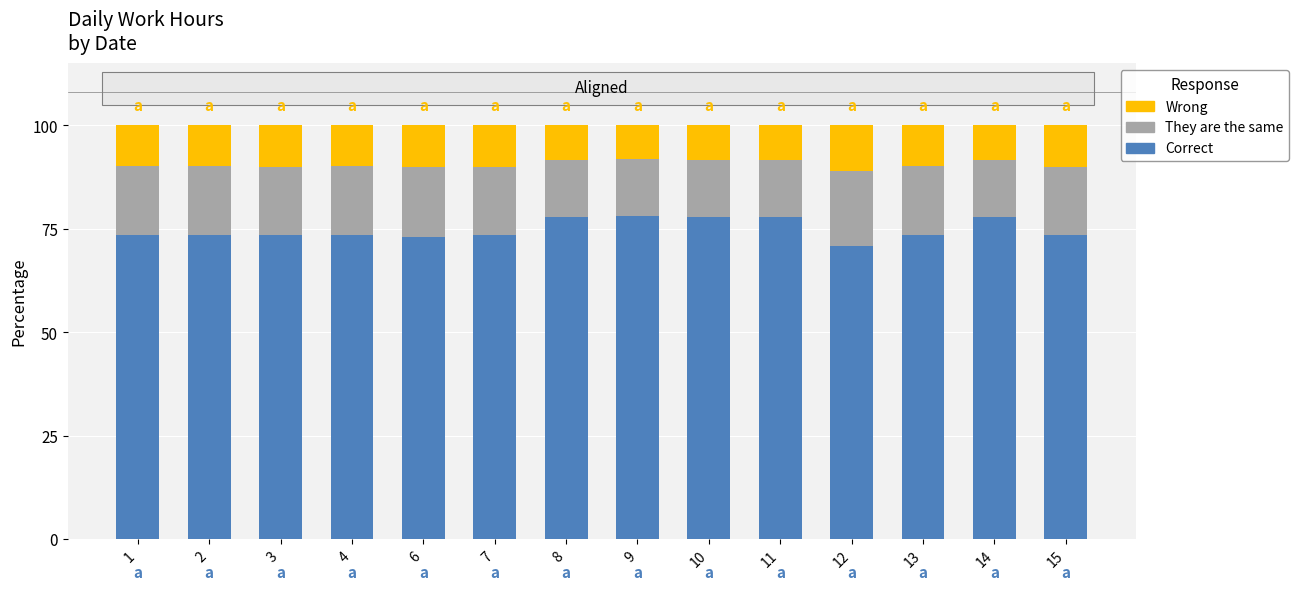

True or false: Correct has a value of 73.5 at 7.

True